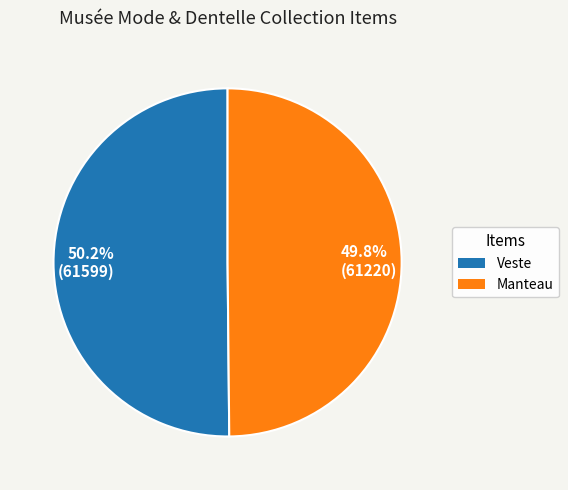

Do Veste and Manteau together represent more than half of the pie?

Yes